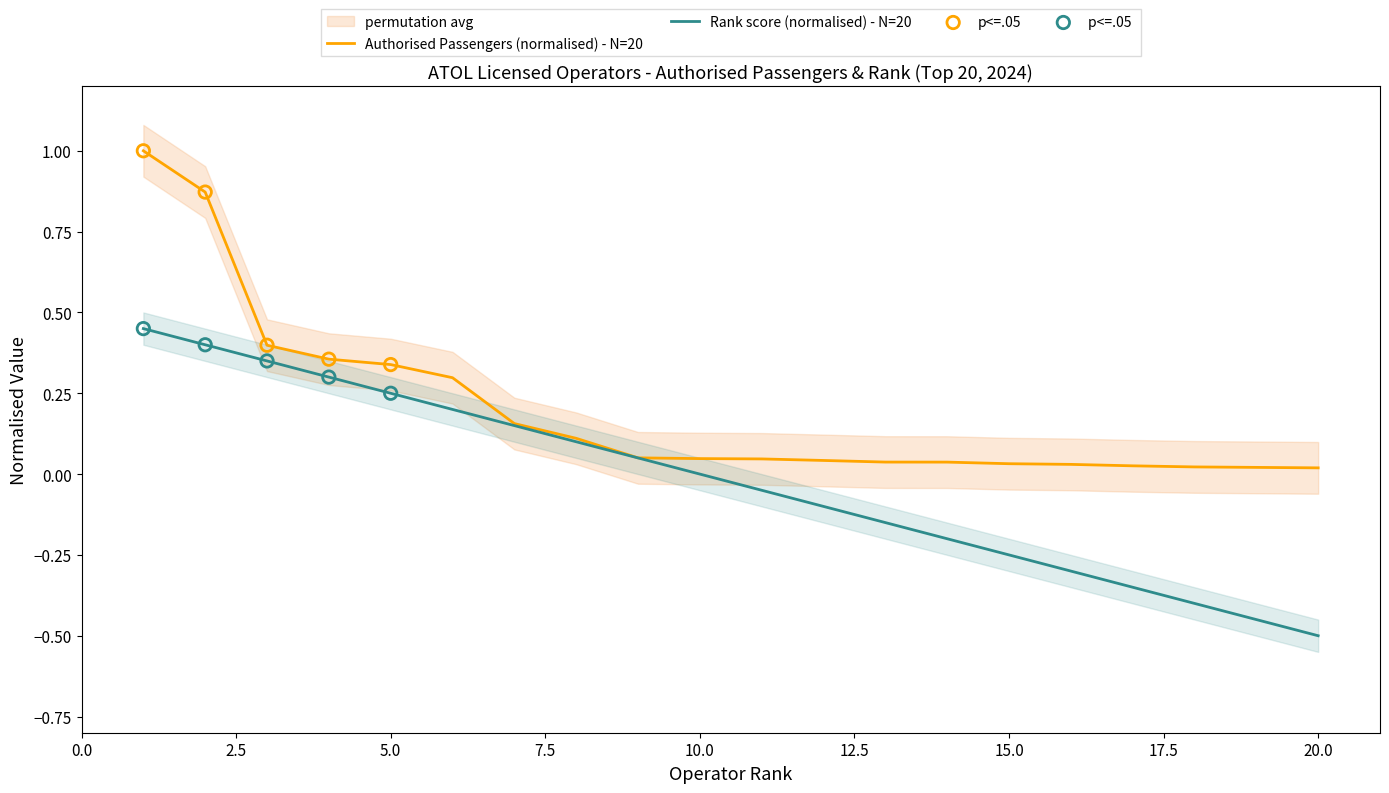

At how many categories does at least one series exceed 0?

20